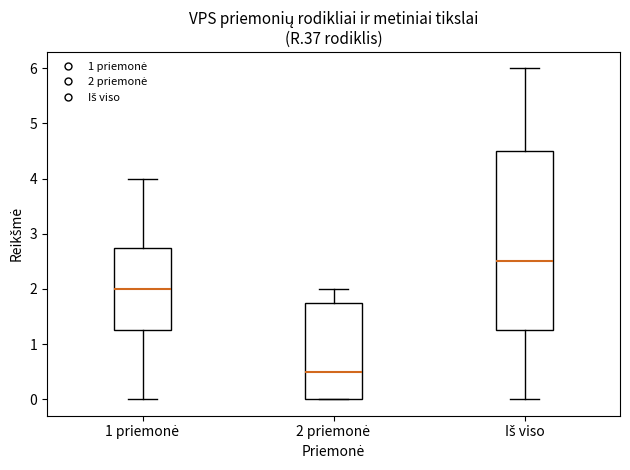

Reading left to right, transcribe this box plot: for each box, give where its median line is, the range the box spans, and where its two whiskers end, as read against the y-axis. The values are not printed on the chart, so give them approximately, as read against the axis.

1 priemonė: median 2.0, box 1.3 to 2.8, whiskers 0.0 to 4.0
2 priemonė: median 0.5, box 0.0 to 1.8, whiskers 0.0 to 2.0
Iš viso: median 2.5, box 1.3 to 4.5, whiskers 0.0 to 6.0